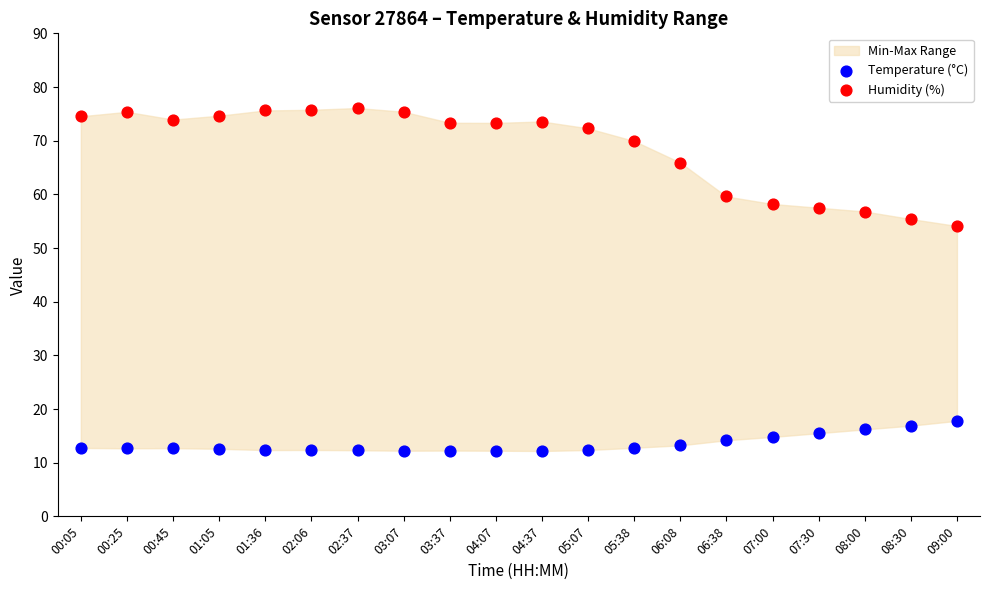

Which series reaches the minimum Y coordinate?

Temperature (°C)